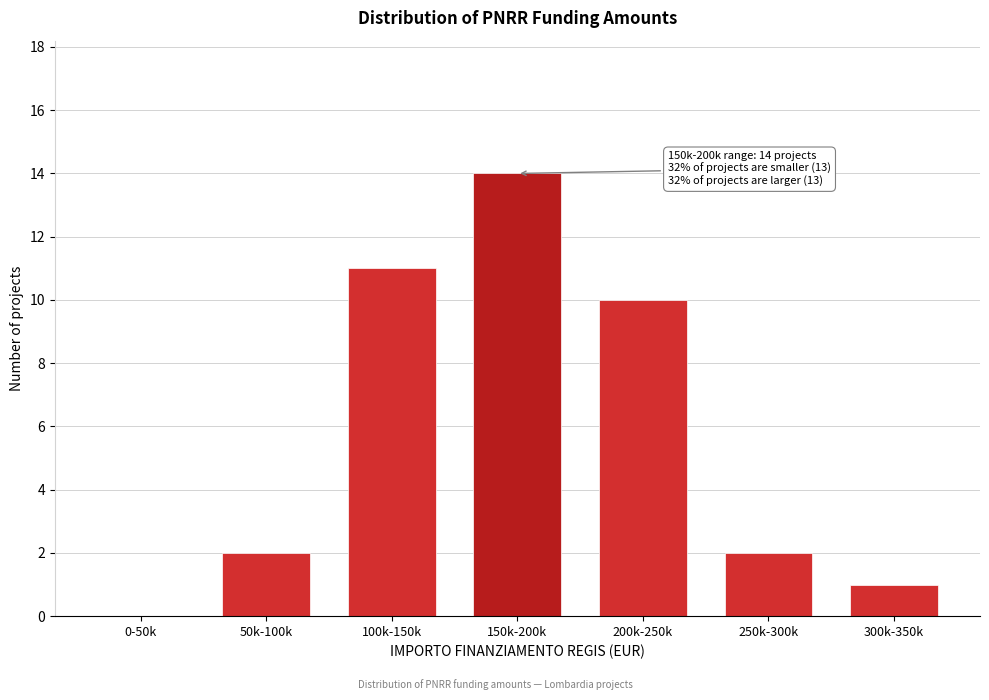

Reading right to left, extract all data points from this chart.

300k-350k=1	250k-300k=2	200k-250k=10	150k-200k=14	100k-150k=11	50k-100k=2	0-50k=0